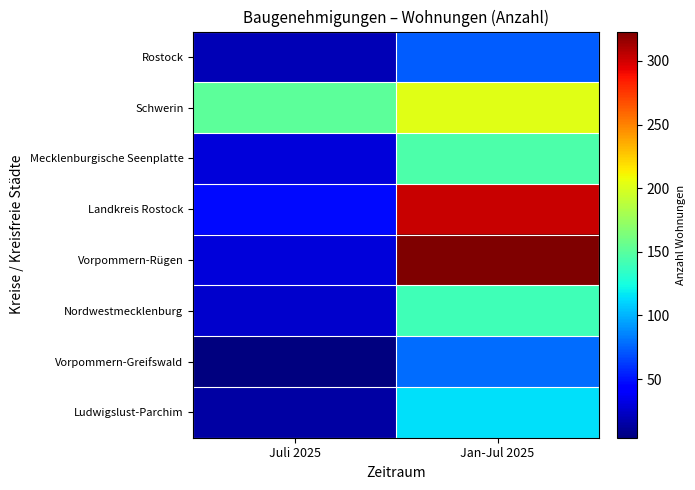

At which category is the sum across all series the highest?

Jan-Jul 2025